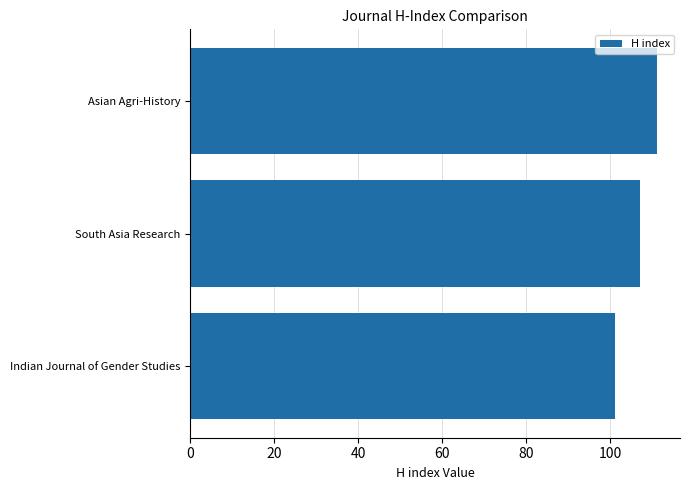

What is the approximate value at South Asia Research, to the nearest 5?

105